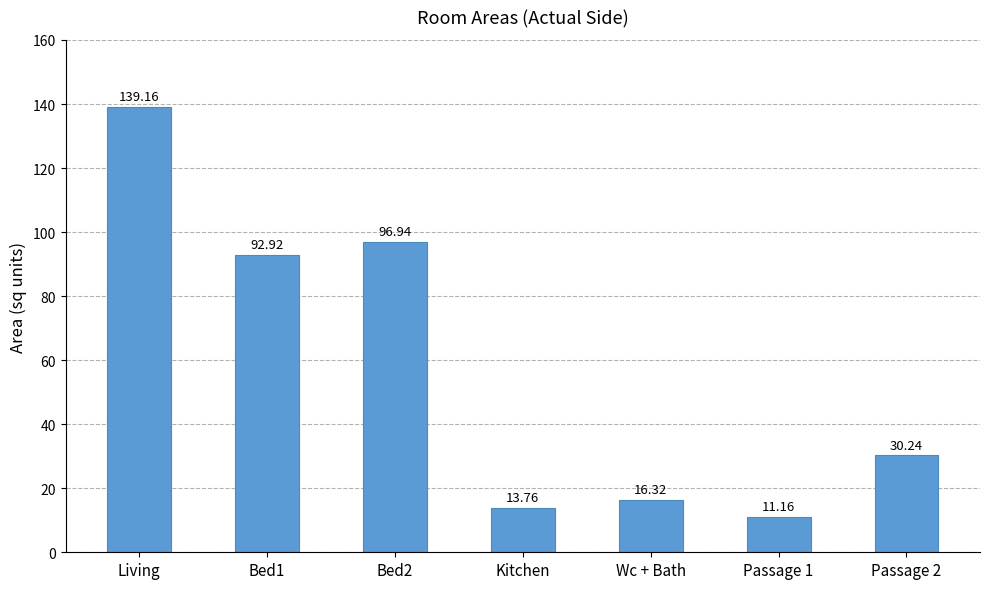

Rank the categories by value from highest to lowest.

Living, Bed2, Bed1, Passage 2, Wc + Bath, Kitchen, Passage 1